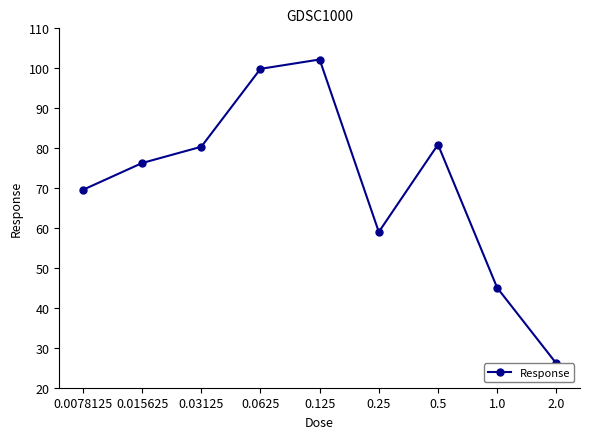

What position from the right is 0.03125?

7